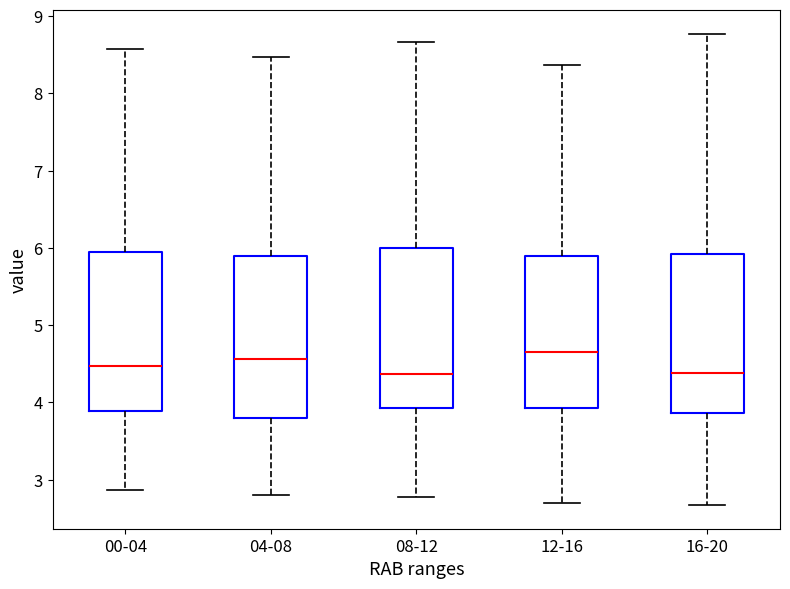

Reading left to right, transcribe this box plot: for each box, give where its median line is, the range the box spans, and where its two whiskers end, as read against the y-axis. The values are not printed on the chart, so give them approximately, as read against the axis.

00-04: median 4.5, box 3.9 to 6.0, whiskers 2.9 to 8.6
04-08: median 4.6, box 3.8 to 5.9, whiskers 2.8 to 8.5
08-12: median 4.4, box 3.9 to 6.0, whiskers 2.8 to 8.7
12-16: median 4.7, box 3.9 to 5.9, whiskers 2.7 to 8.4
16-20: median 4.4, box 3.9 to 5.9, whiskers 2.7 to 8.8